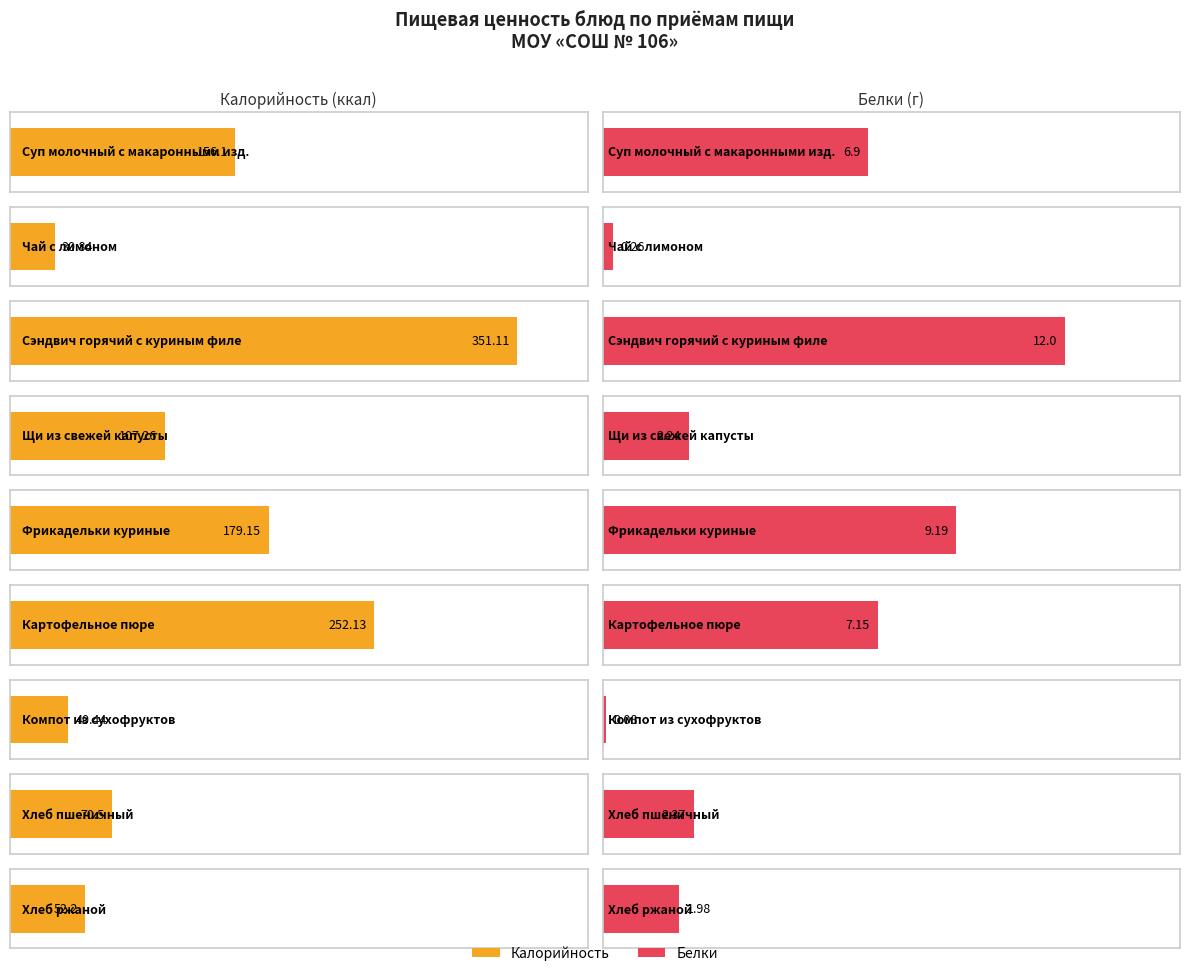

How many values in the Калорийность series are below 107?

4